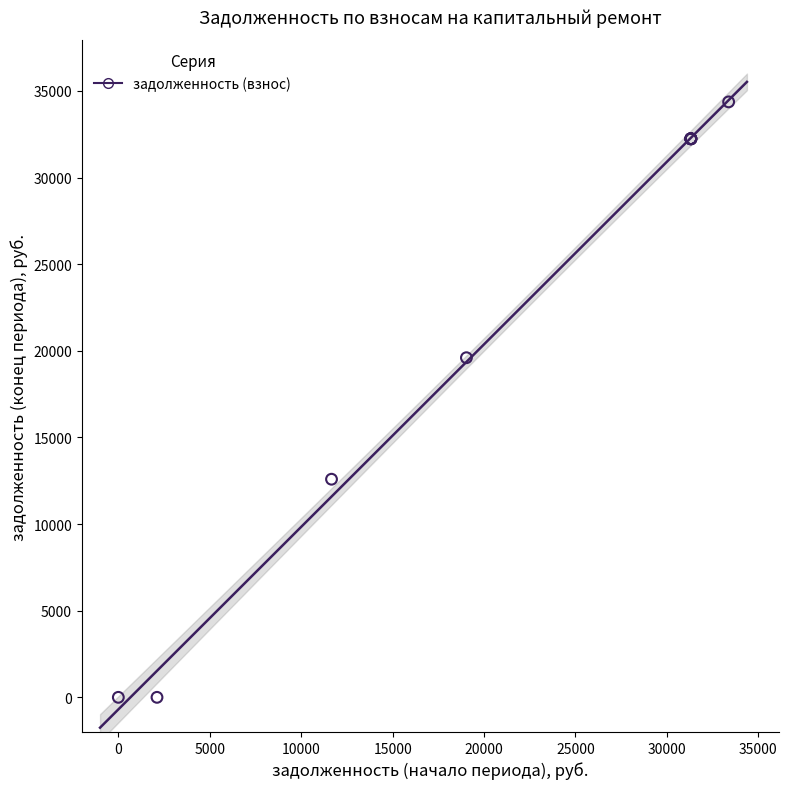

What Y value in the scatter plot is closest to 17182?

19600.8